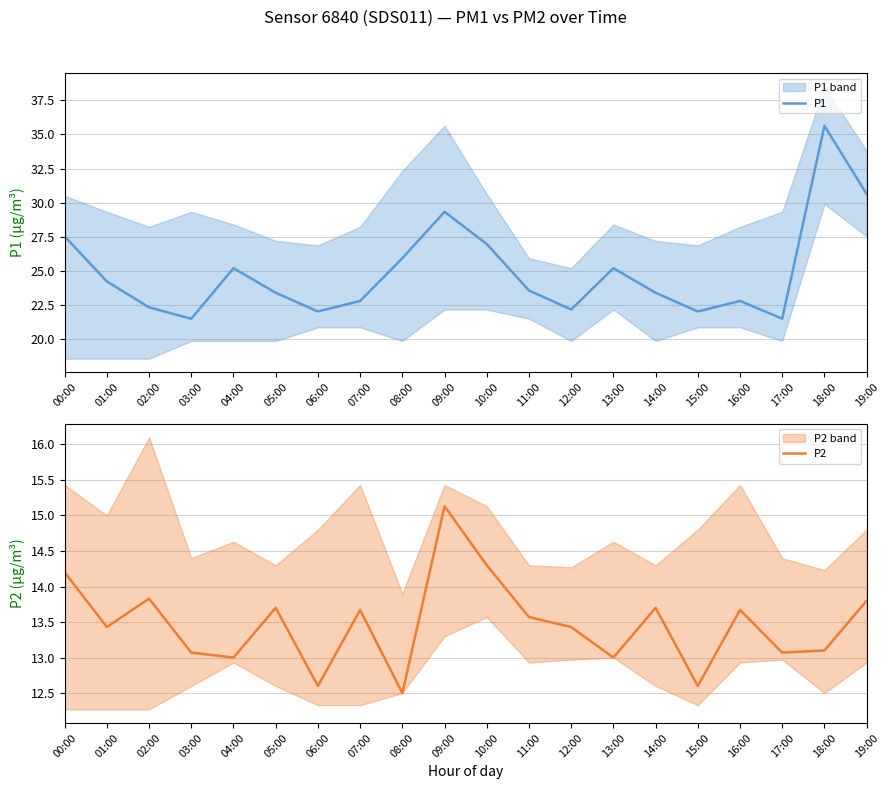

What is the difference between the P1 values at 11:00 and 07:00?

0.8